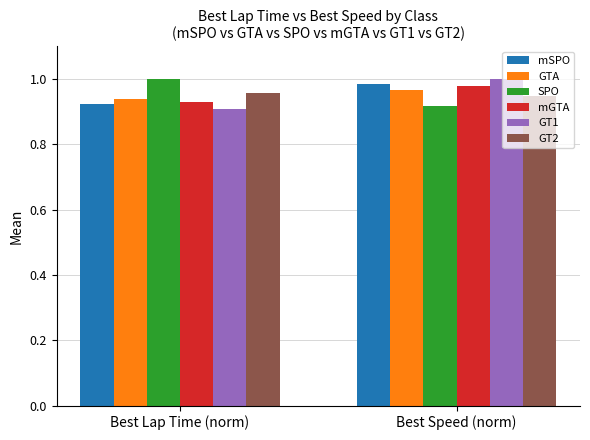

List the labels in order of mGTA value, largest first.

Best Speed (norm), Best Lap Time (norm)